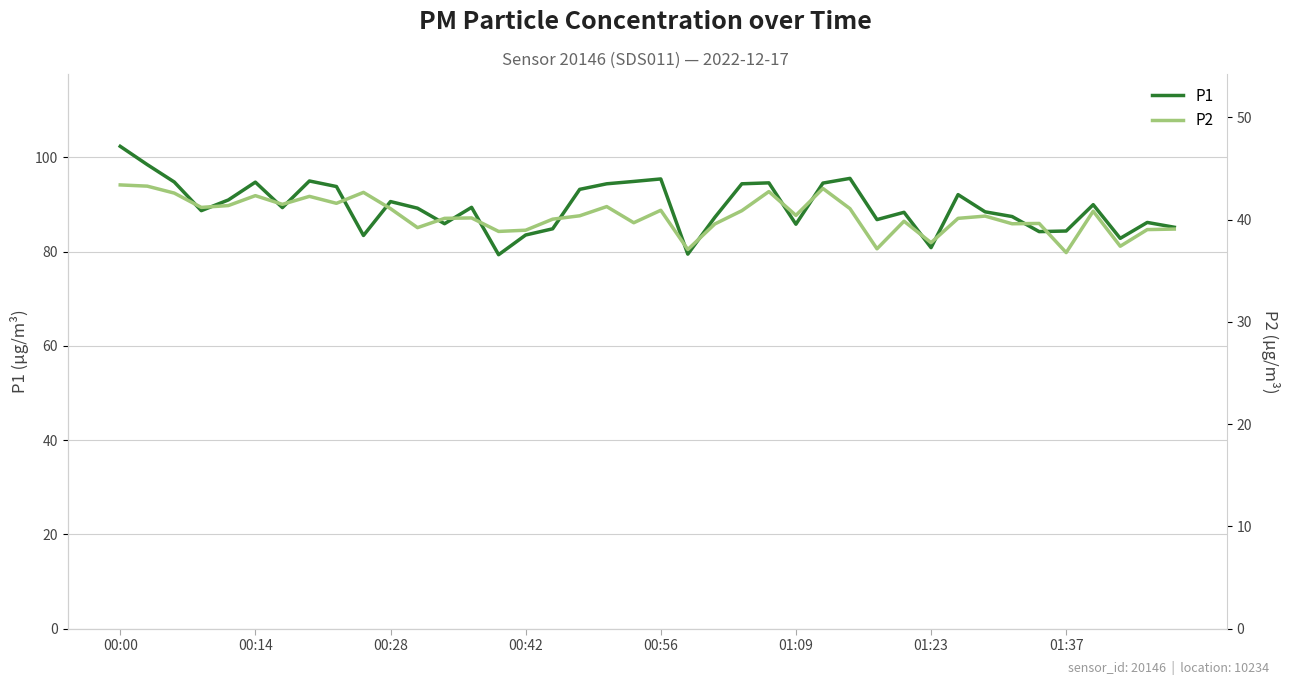

True or false: P1 has a value of 135.0 at 00:56.

False